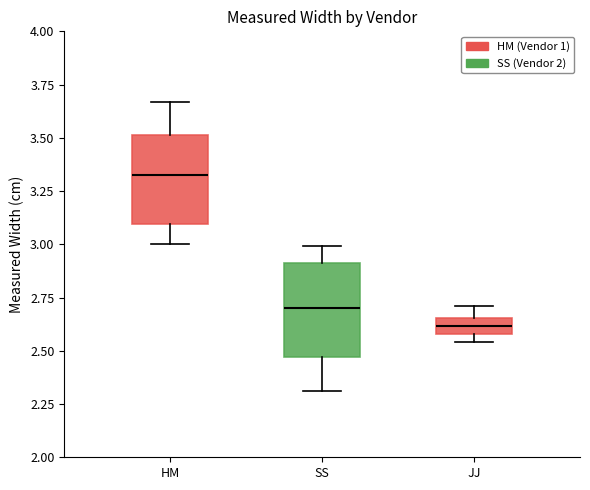

Where is the upper edge of the box for SS on the y-axis? The values are not printed on the chart, so give them approximately, as read against the axis.

2.90